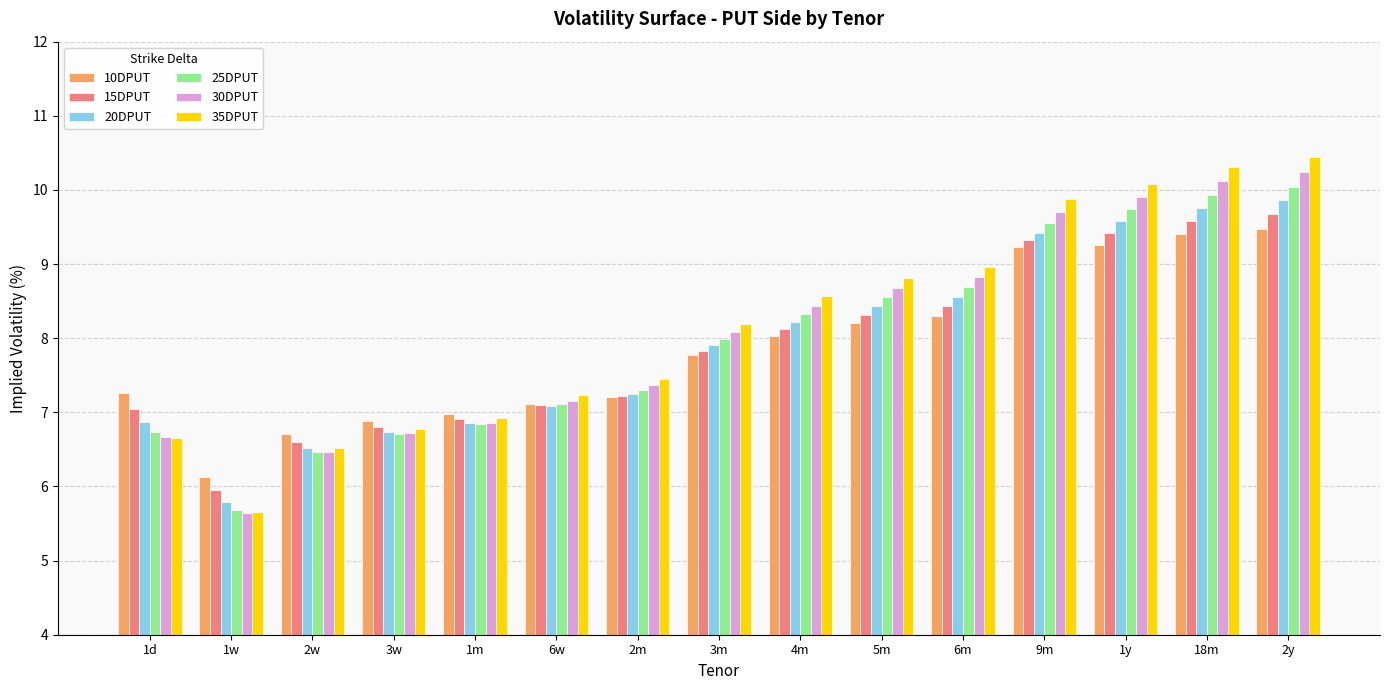

Are the bars grouped side by side (vs. stacked)?

Yes